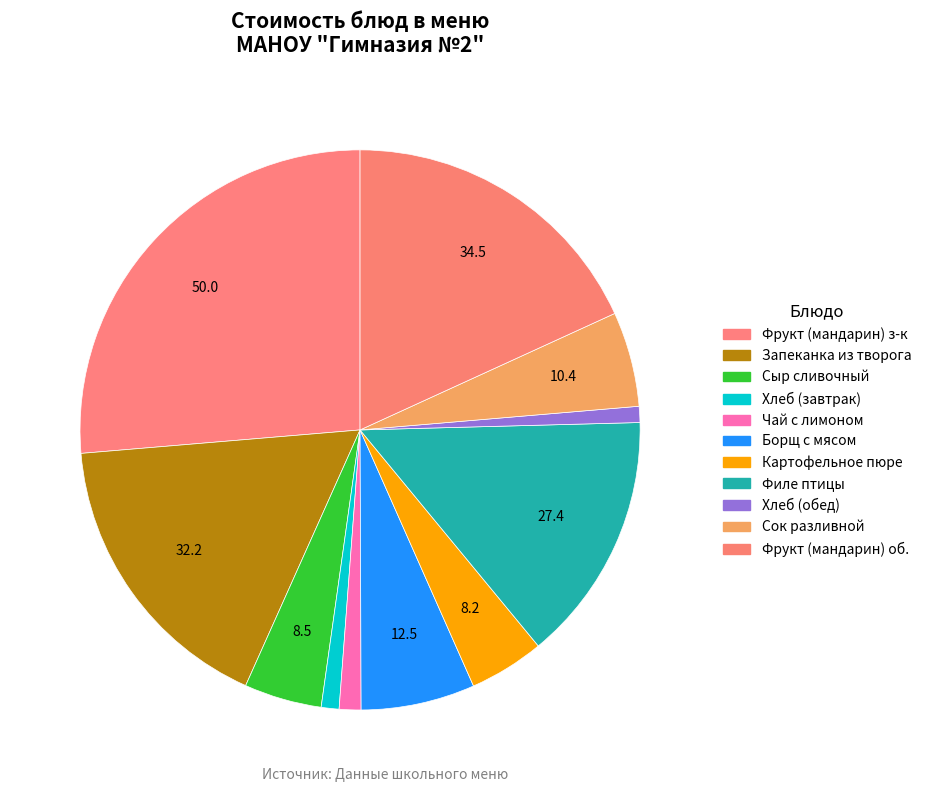

Is there a majority slice in this chart?

No